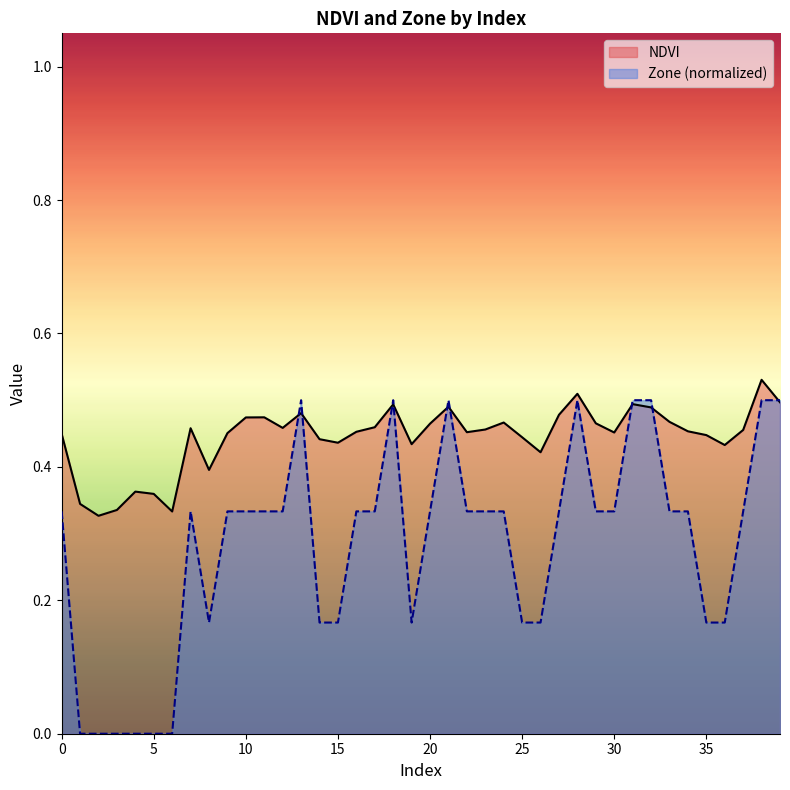

How many positive values does the Zone series have?

34